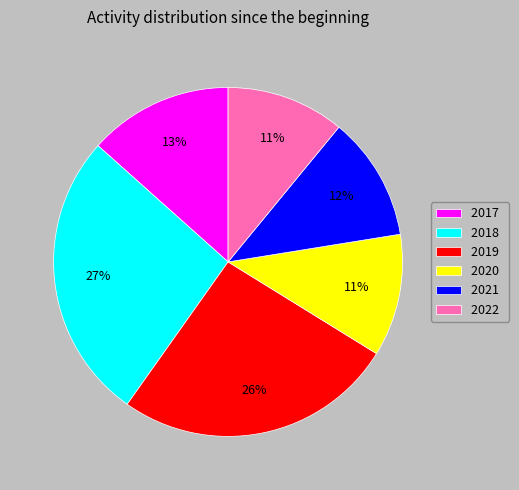

What is the largest slice in the pie chart?

2018